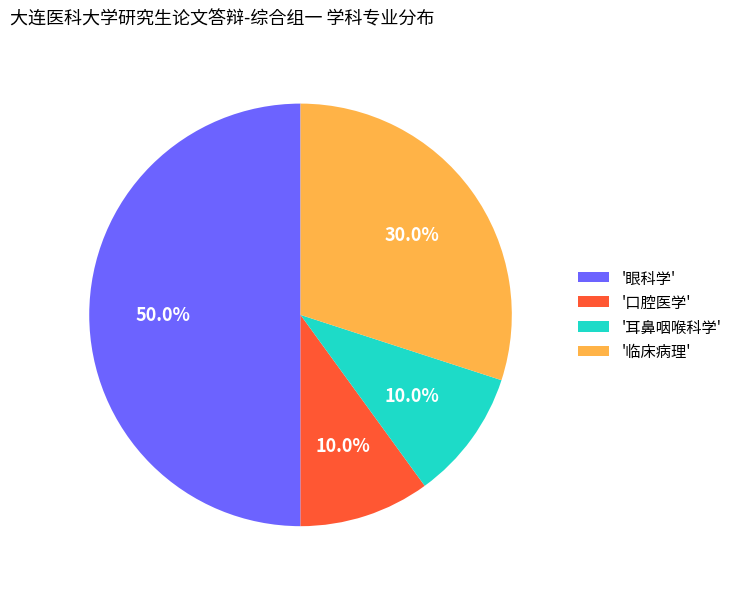

Which category has the biggest portion of the pie?

'眼科学'